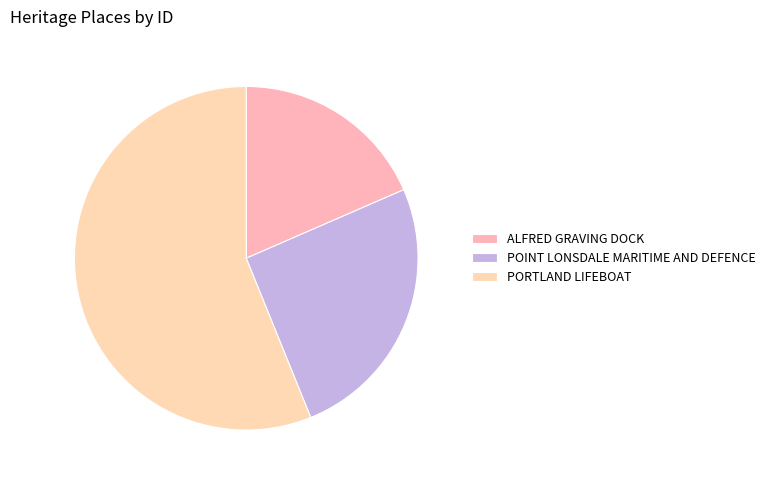

Is it true that ALFRED GRAVING DOCK is 18% of the pie?

True